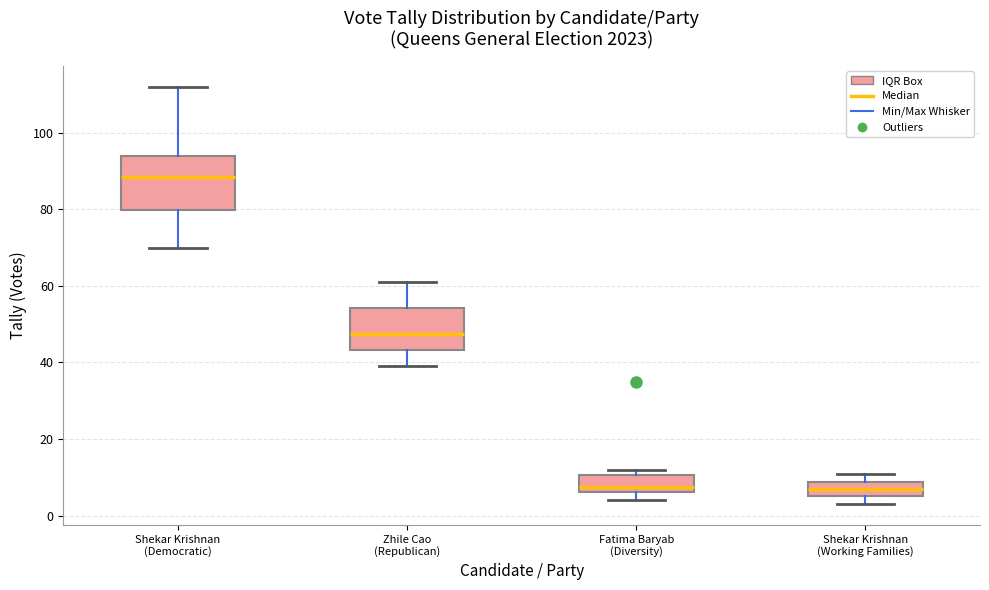

Which box has the highest median line?

Shekar Krishnan (Democratic)